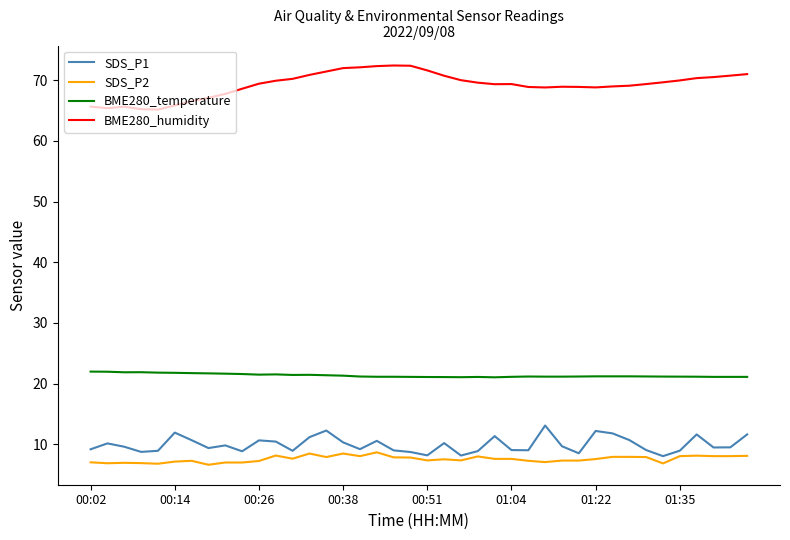

Which series has the largest range (max minus min)?

BME280_humidity